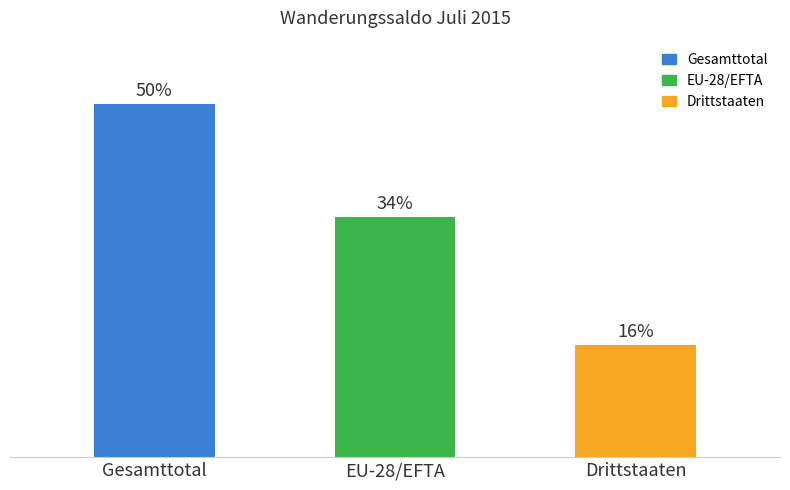

Are the bars horizontal?

No